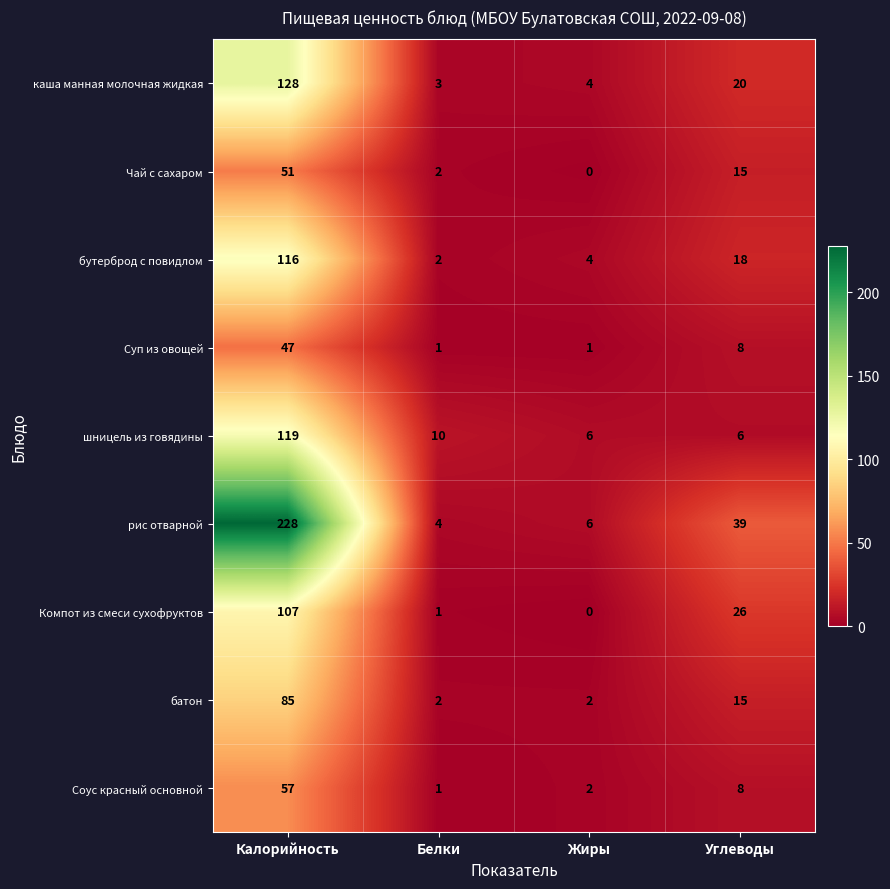

Which category has the lowest value across all series?

Жиры